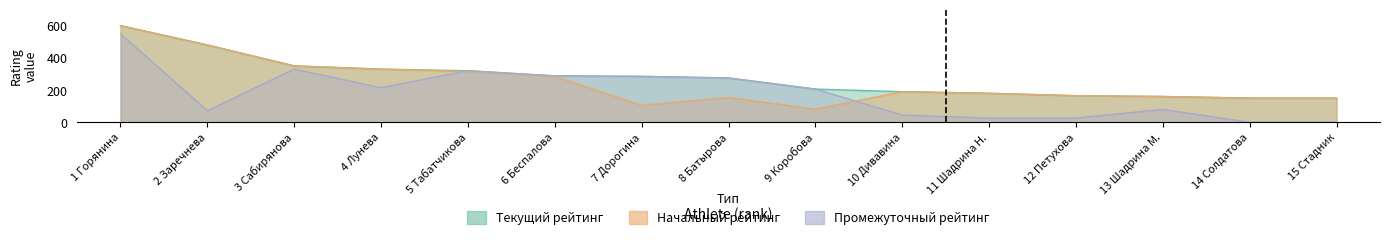

The value of Начальный рейтинг at 8 Батырова is 61. True or false?

False